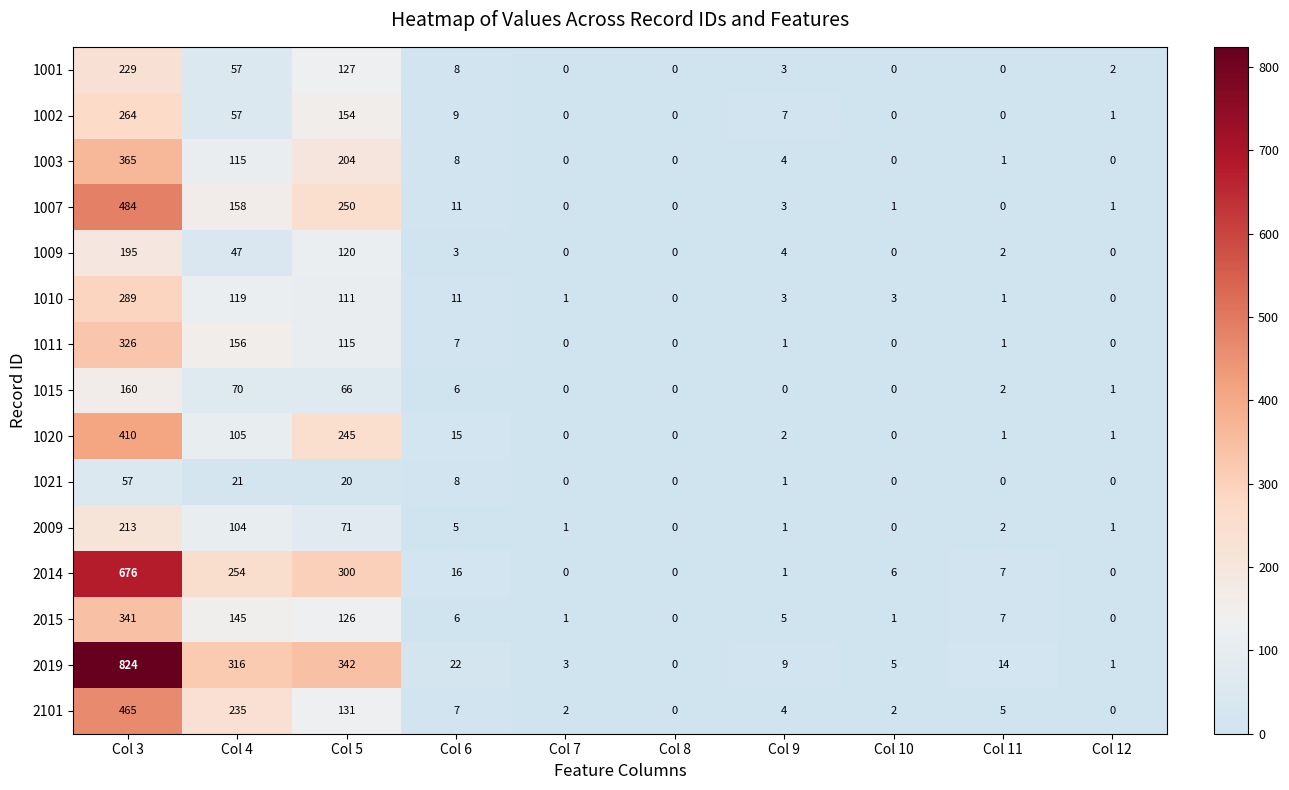

What is the difference between the 1007 values at Col 6 and Col 7?

11